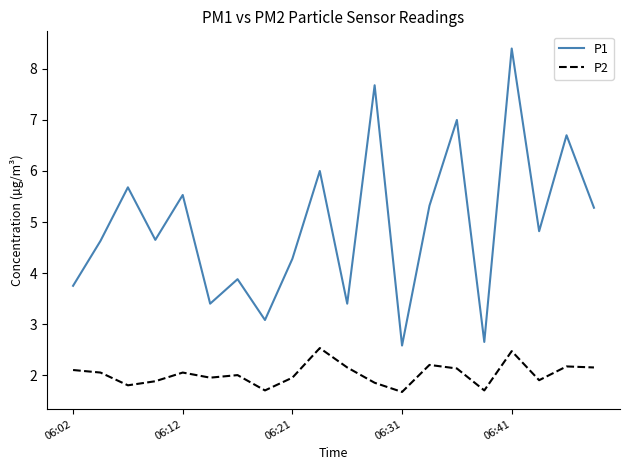

True or false: P2 and P1 cross at least once.

False